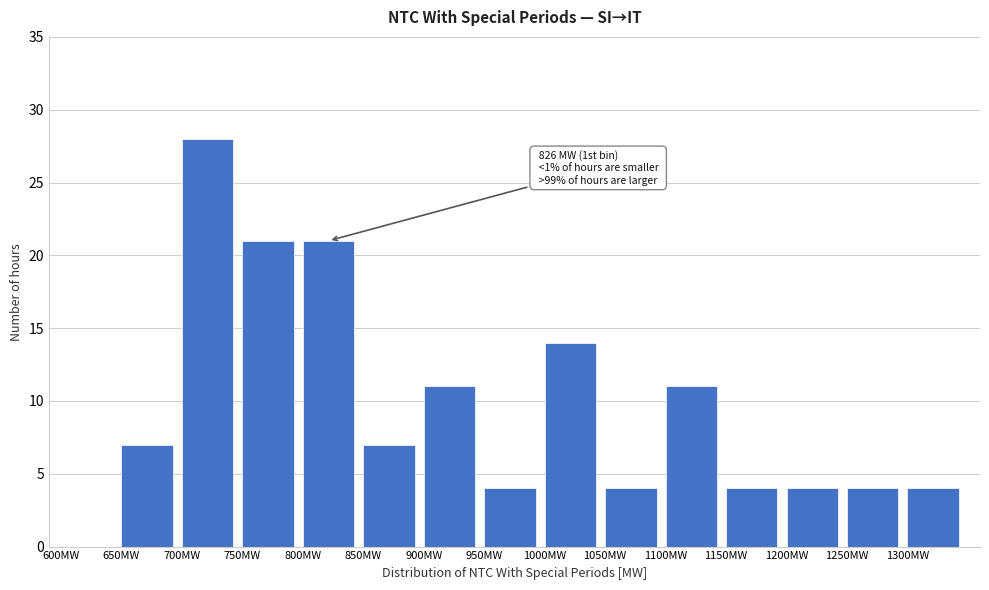

Which range on the x-axis has the tallest bar?

700 to 750